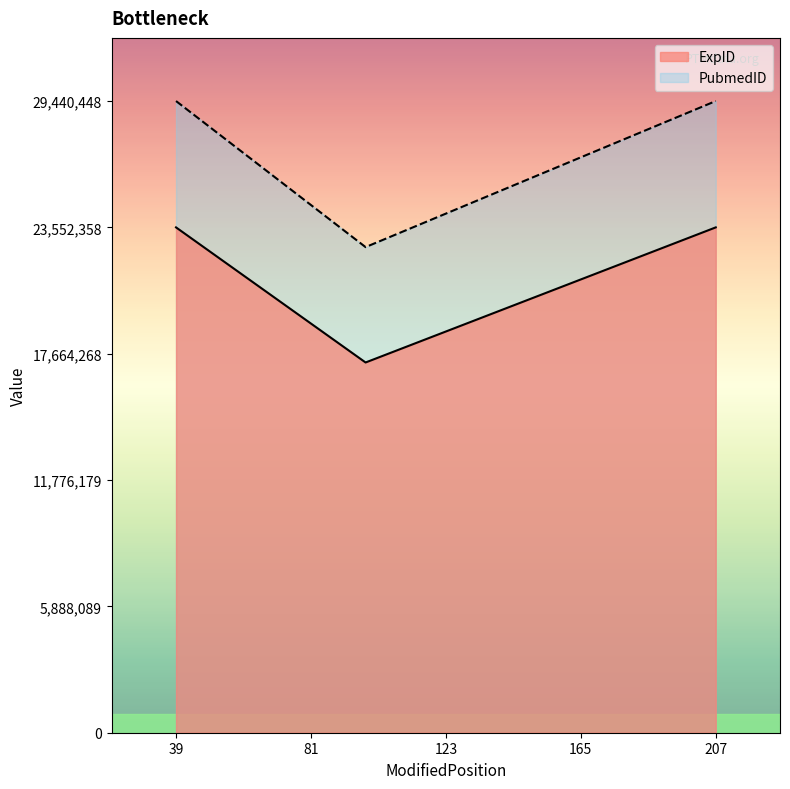

What is the average value of the PubmedID series?

27171462.3